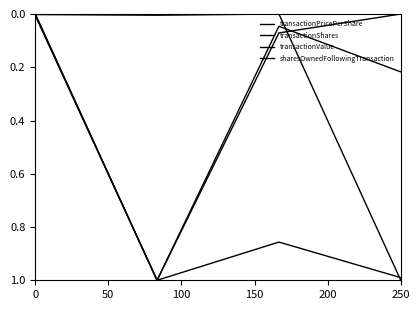

Is this an area chart (filled region under the line)?

No